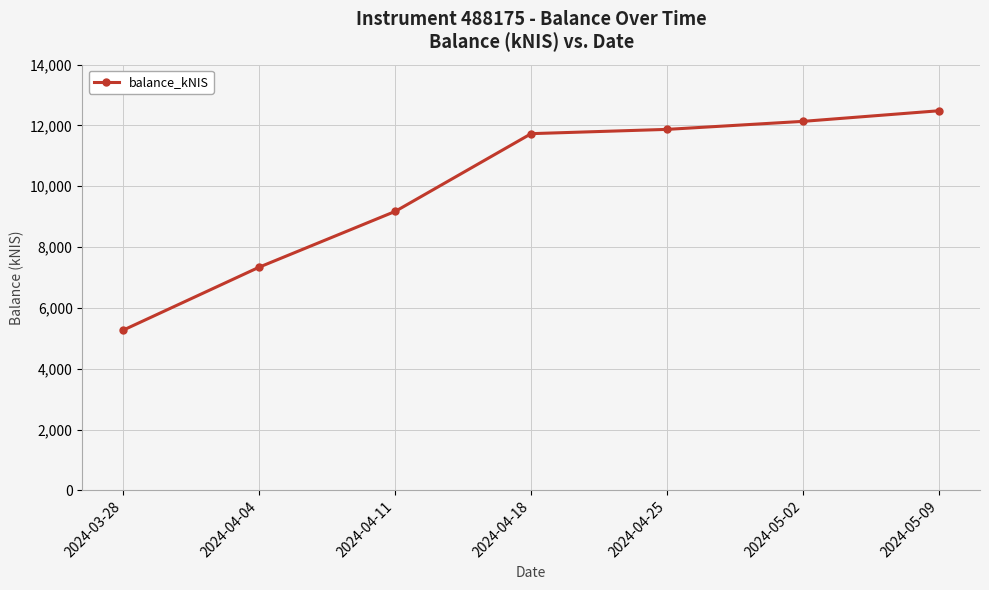

Reading right to left, list all the values displayed in this chart.

12484.7	12135.6	11871.8	11731.2	9174.8	7341.0	5270.1